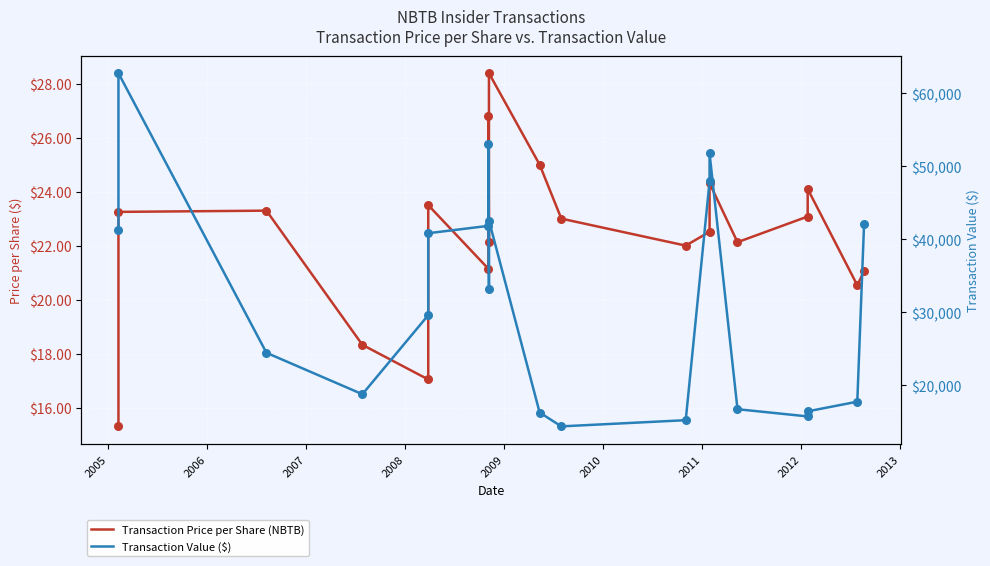

Which series reaches the maximum Y coordinate?

Transaction Value ($)